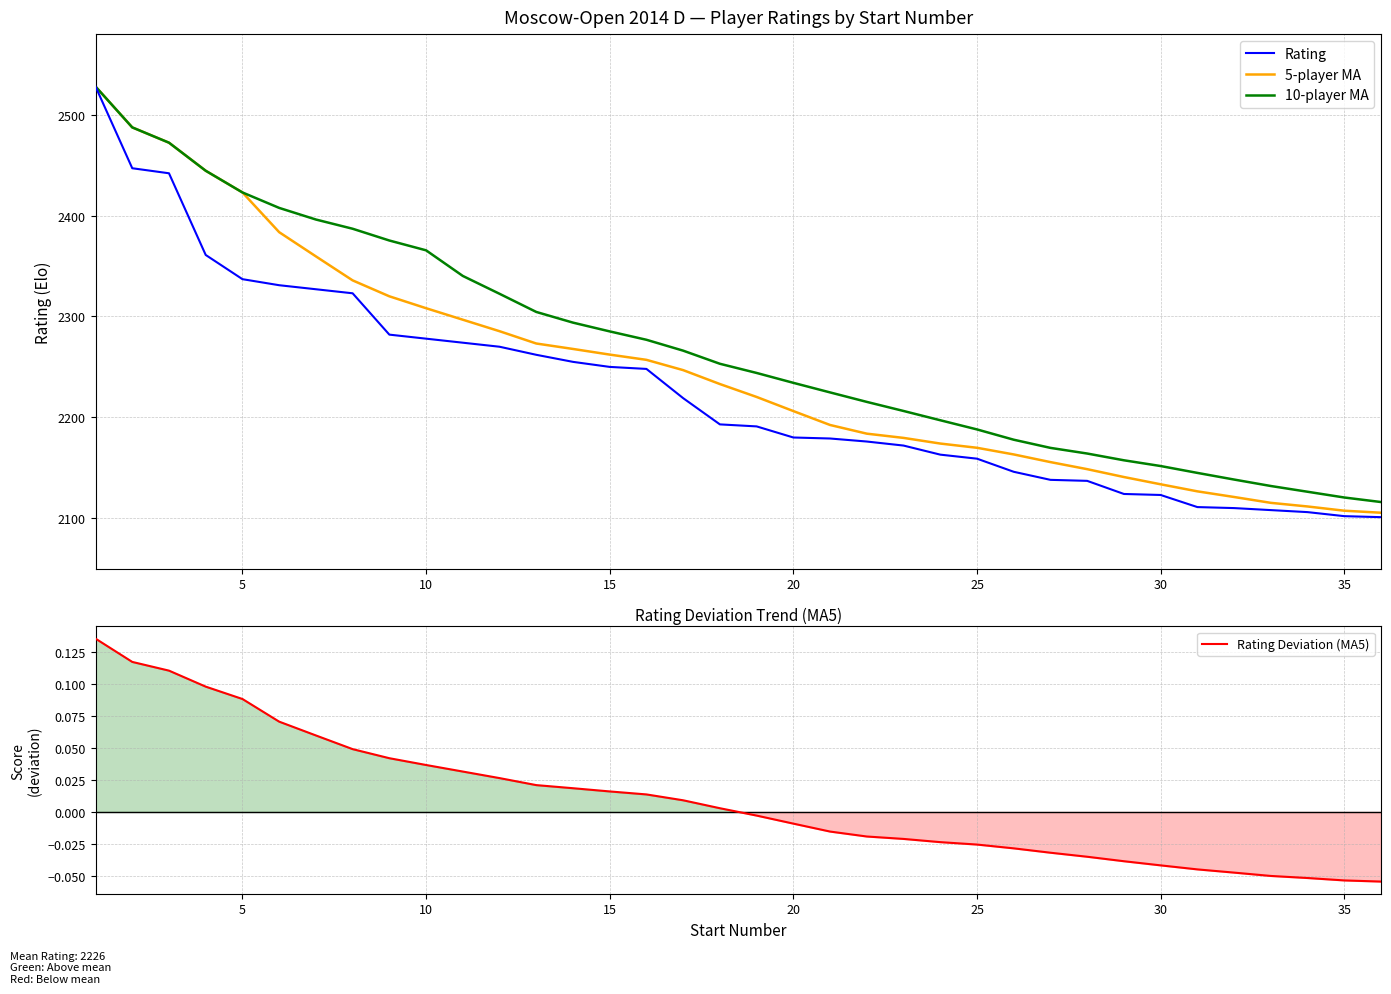

What is the highest value of the 5-player MA series?

2528.0